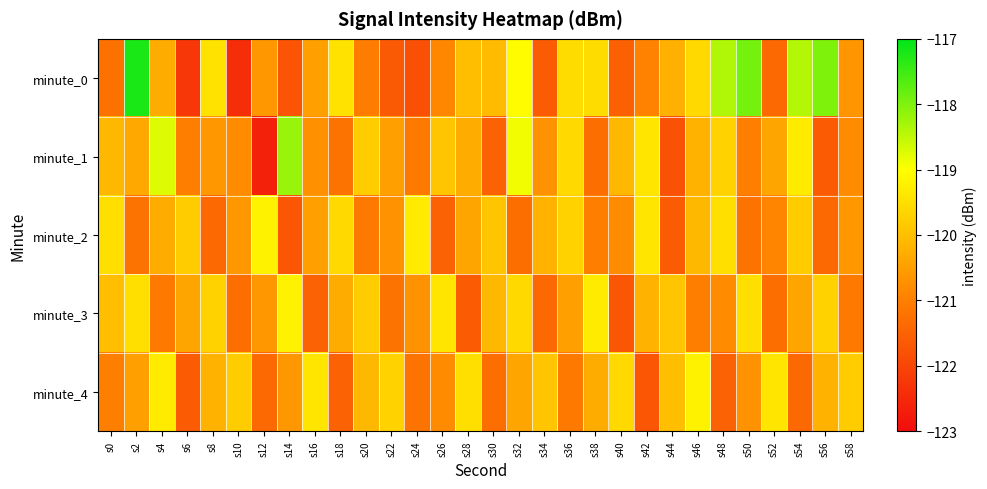

At which category does the chart reach its minimum across all series?

s12